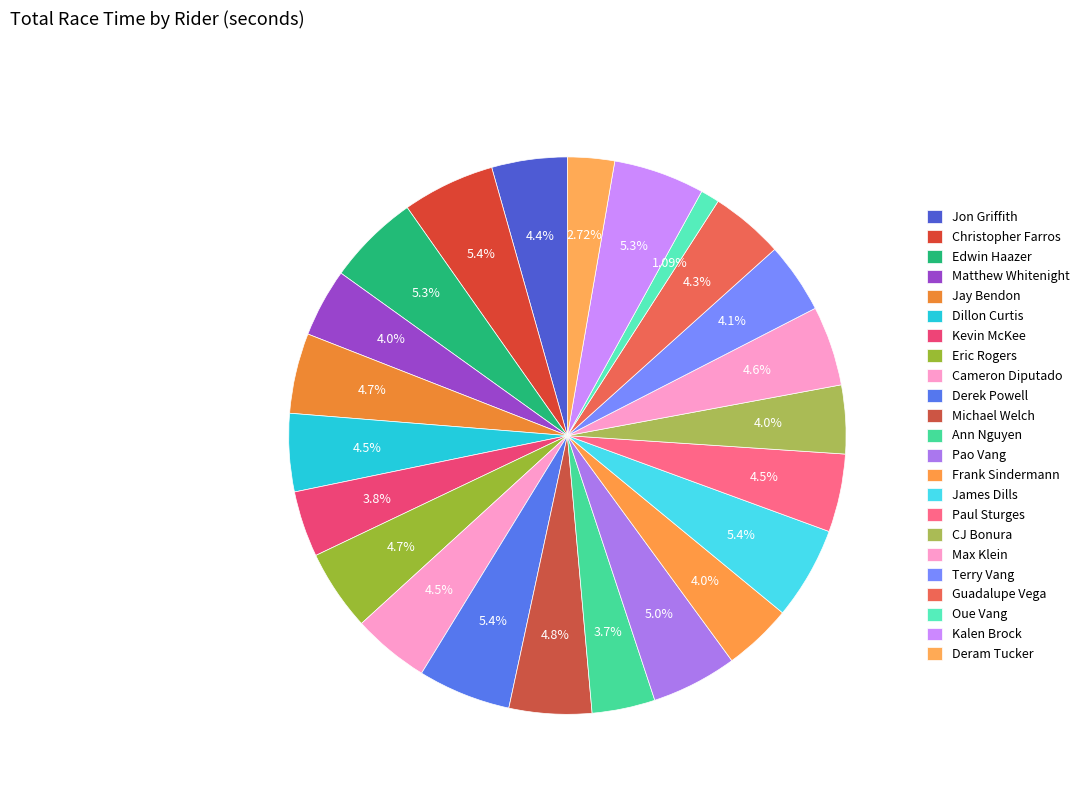

How many slices are in this pie chart?

23